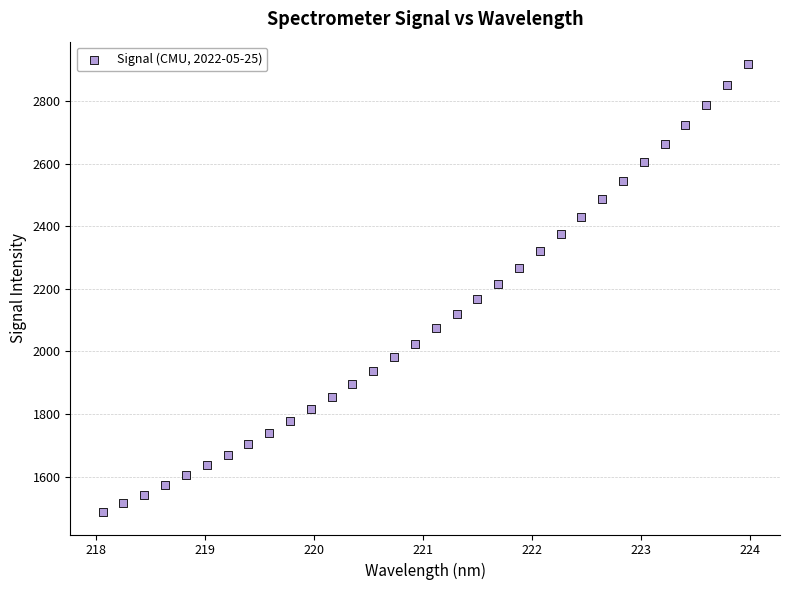

What is the range of Y values (max minus min)?

1431.2